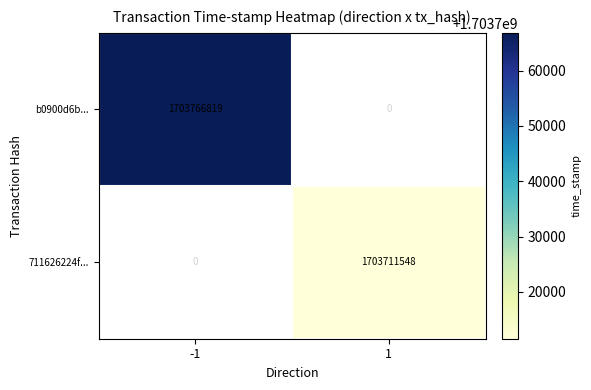

Is the value of b0900d6b... at -1 greater than the value of 711626224f... at 1?

Yes